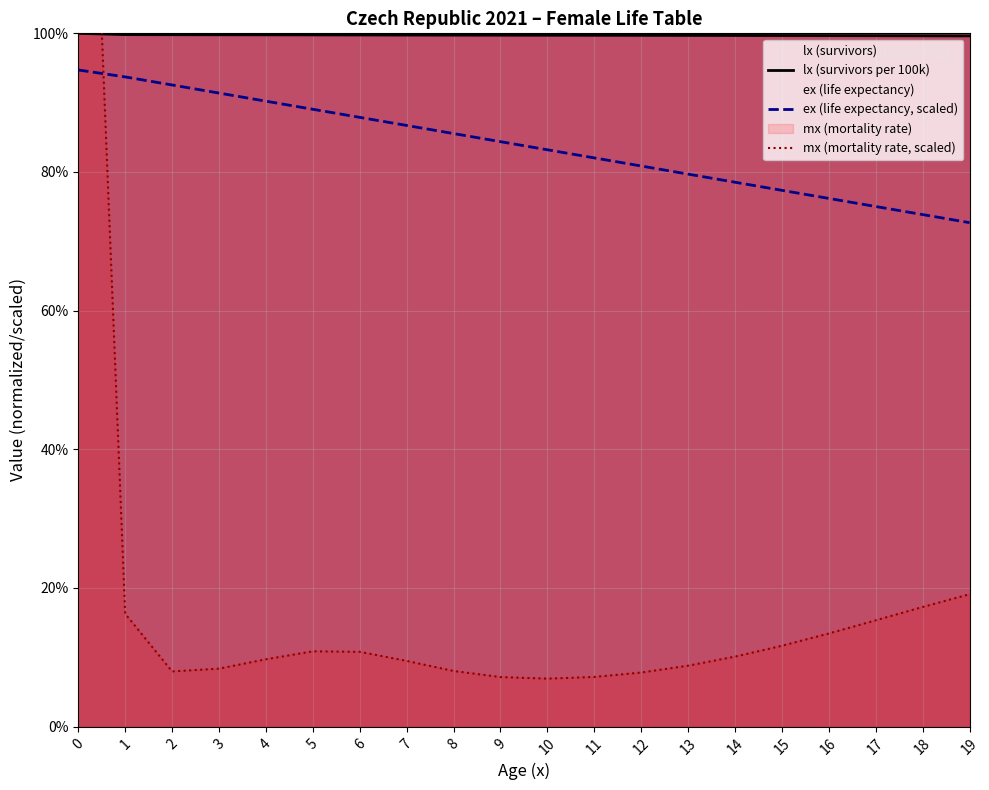

What are all the series names shown in the legend?

lx, ex, mx